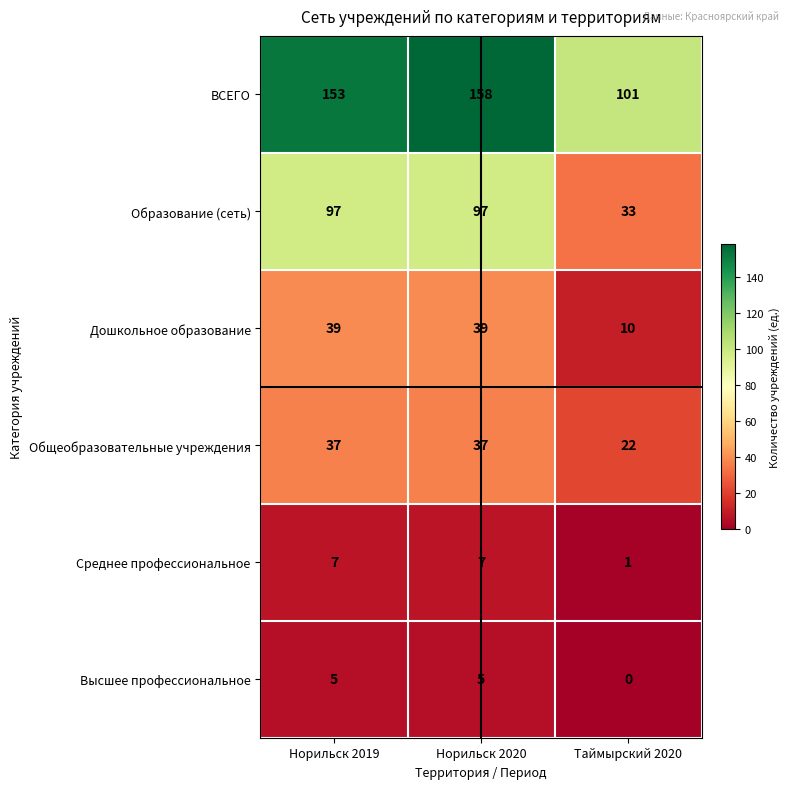

The Дошкольное образование series shows 10 at Таймырский 2020. True or false?

True